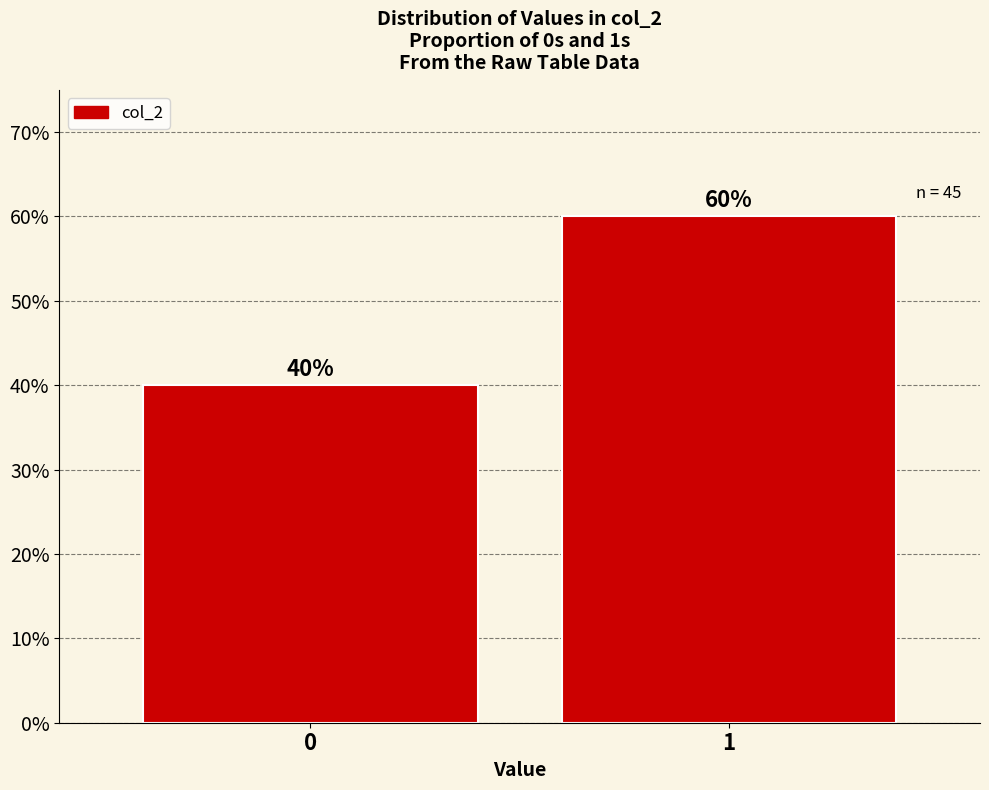

Reading right to left, what are all the values shown in this chart?

1=60	0=40